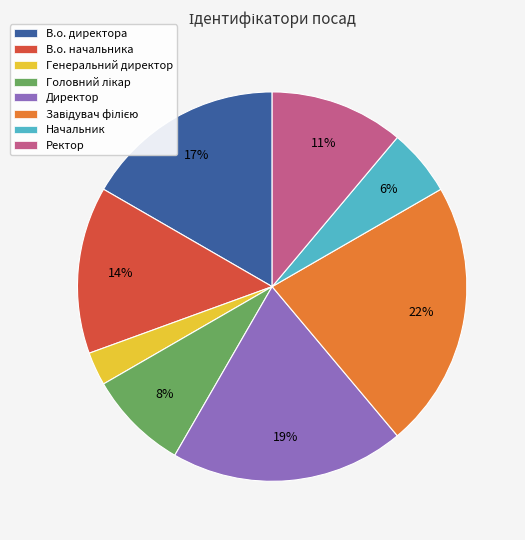

Count the number of slices in the pie.

8